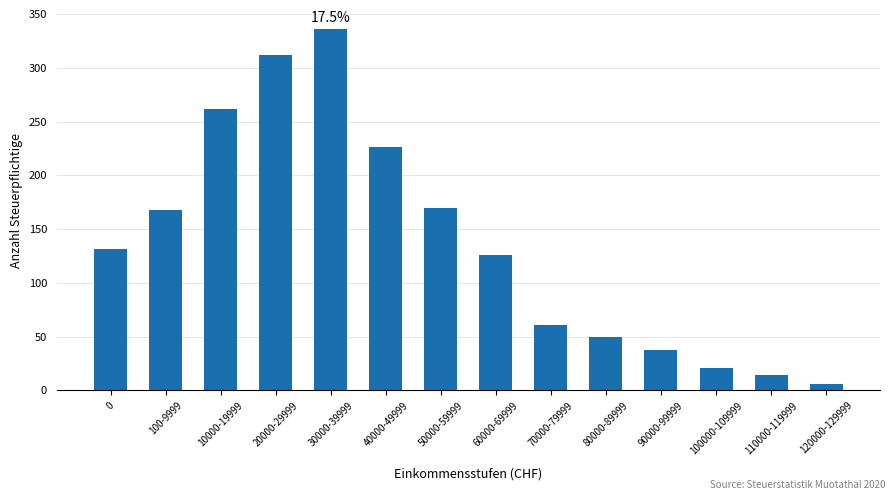

What position from the right is 60000-69999?

7